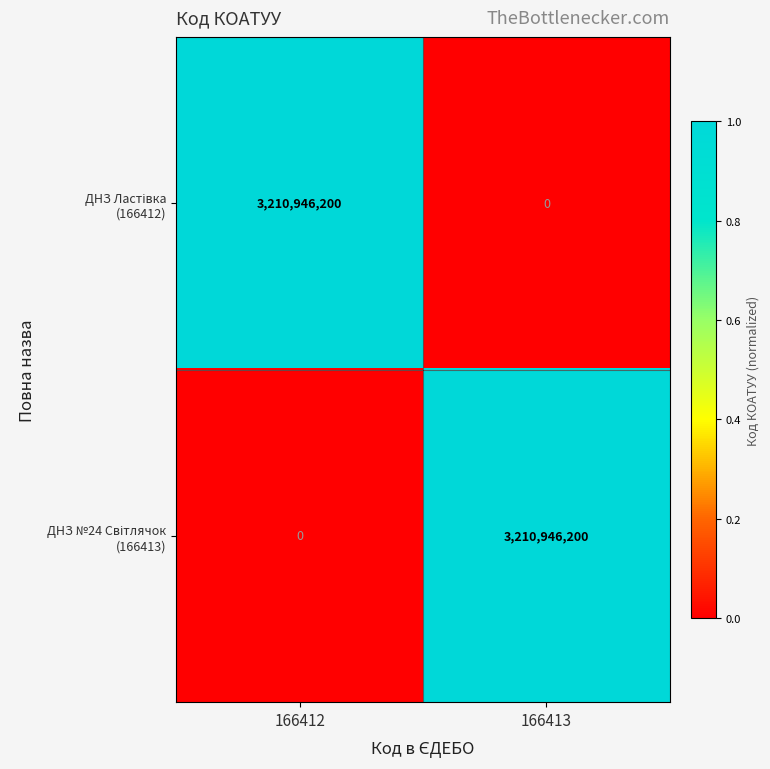

What is the greatest value displayed?

3210946200